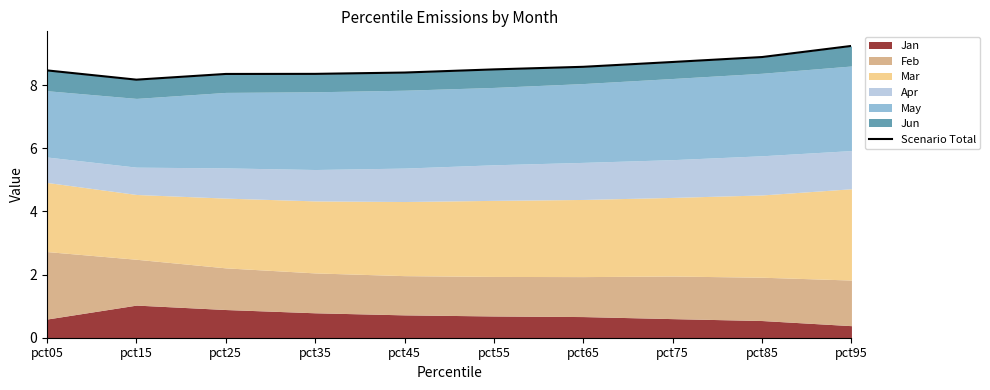

Is it true that the value at pct95 is 9.2?

True